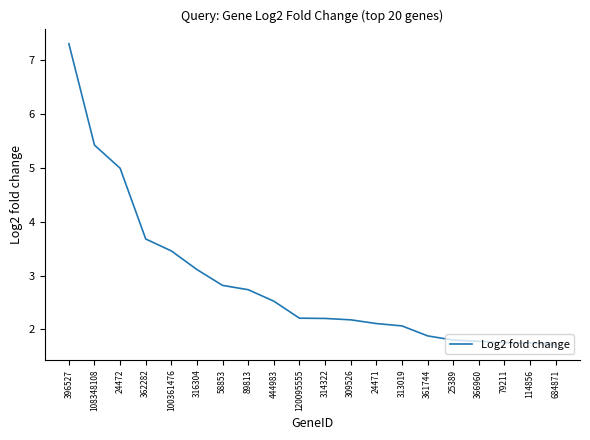

What is the smallest value displayed?

1.7